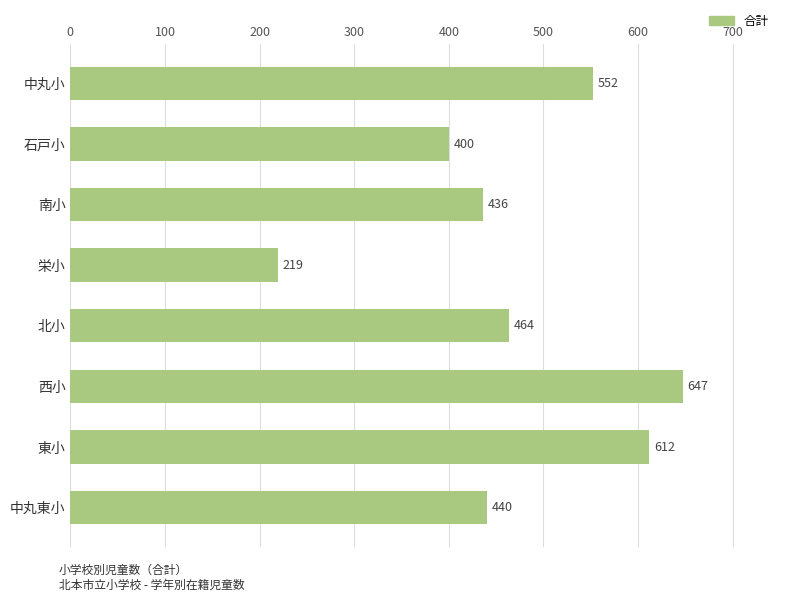

The value at 石戸小 is 550. True or false?

False